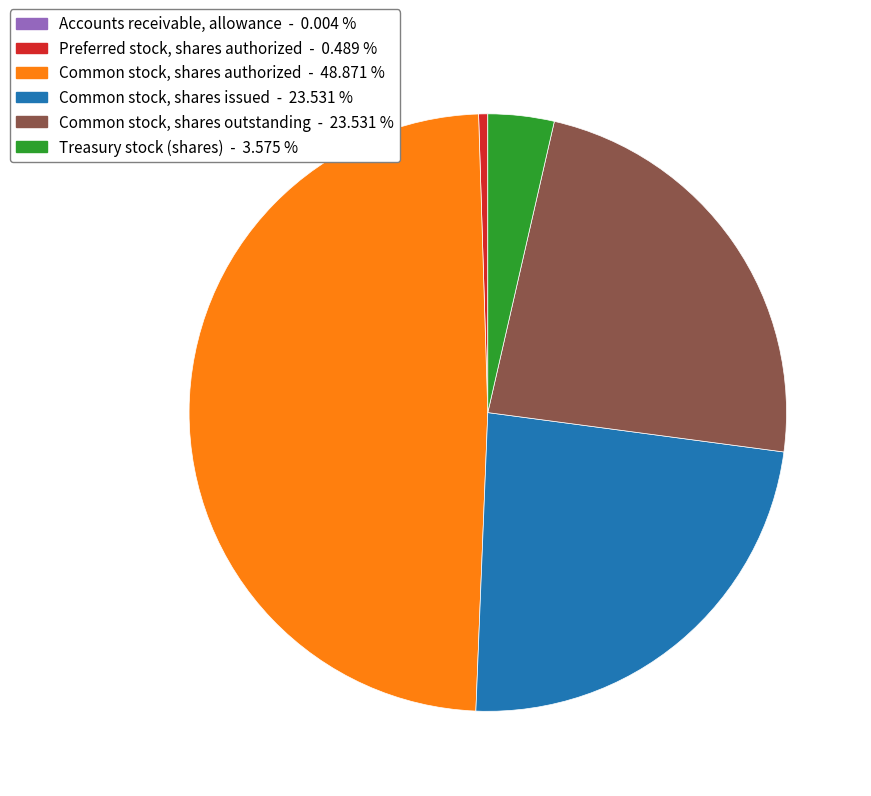

Is it true that Common stock, shares authorized is 49% of the pie?

True